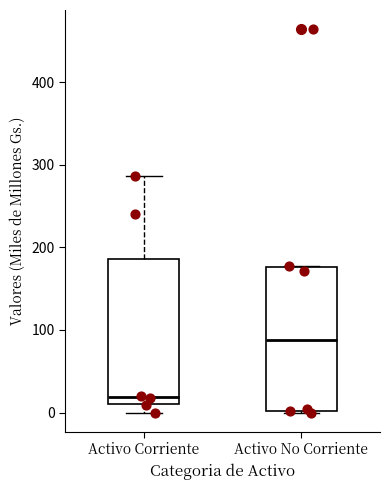

Which box's median line is the lowest?

Activo Corriente